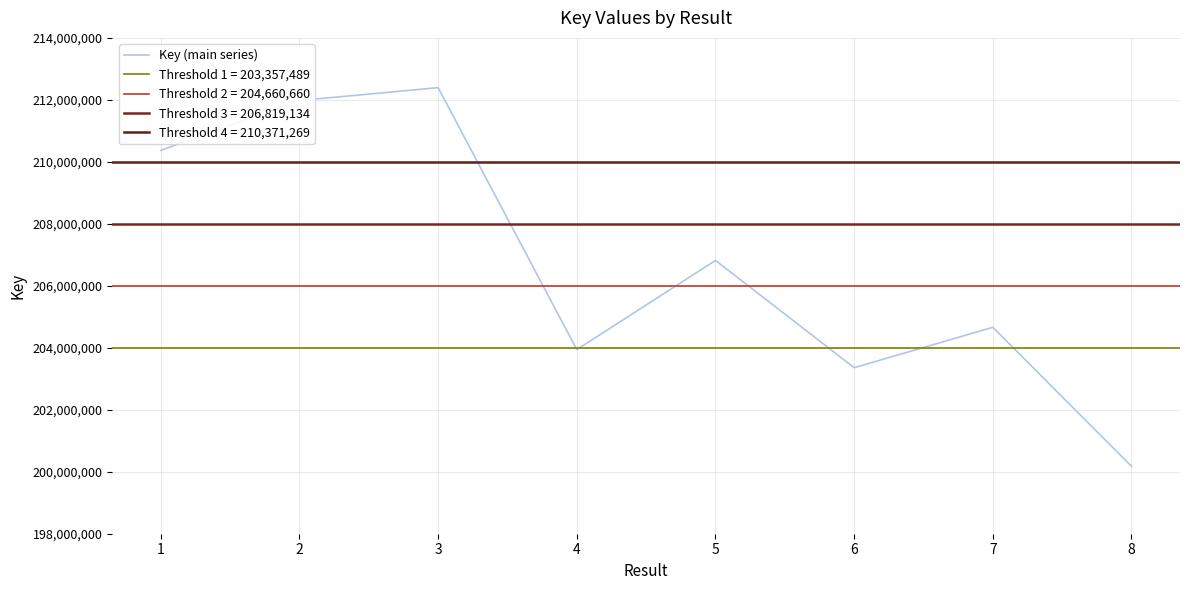

Where is the data nearest to the value 206285683?

5